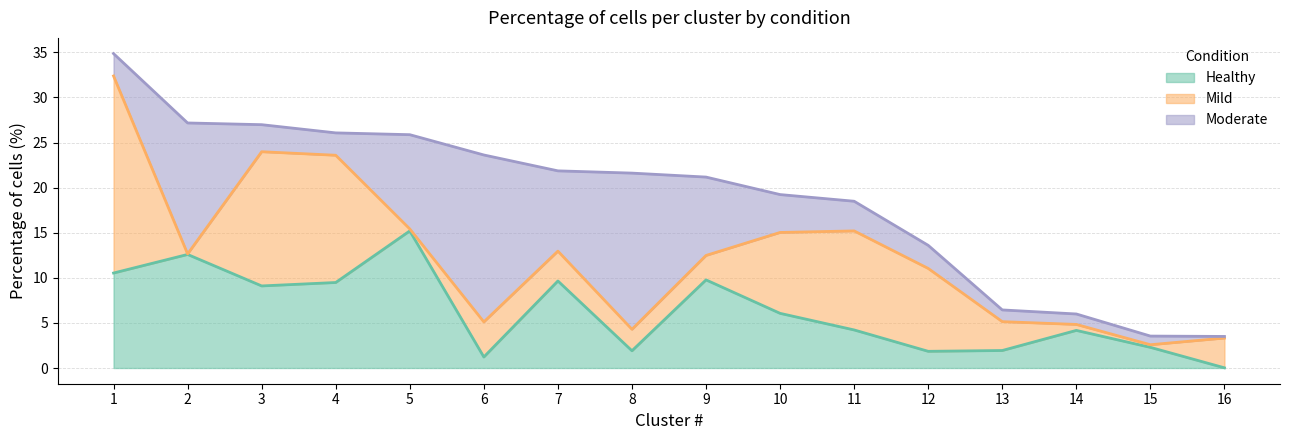

Reading right to left, what are all the values shown in this chart?

Healthy: 0.0	2.3	4.2	1.9	1.9	4.2	6.1	9.8	1.9	9.7	1.2	15.2	9.5	9.1	12.6	10.5
Mild: 3.3	0.3	0.7	3.2	9.2	11.0	9.0	2.7	2.4	3.3	3.9	0.2	14.1	14.9	0.1	21.9
Moderate: 0.2	1.0	1.2	1.3	2.6	3.3	4.2	8.7	17.3	8.9	18.5	10.4	2.5	3.0	14.5	2.5